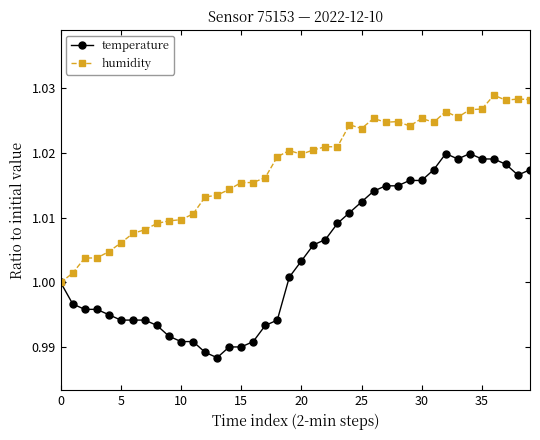

Which series has the largest total across all categories?

humidity